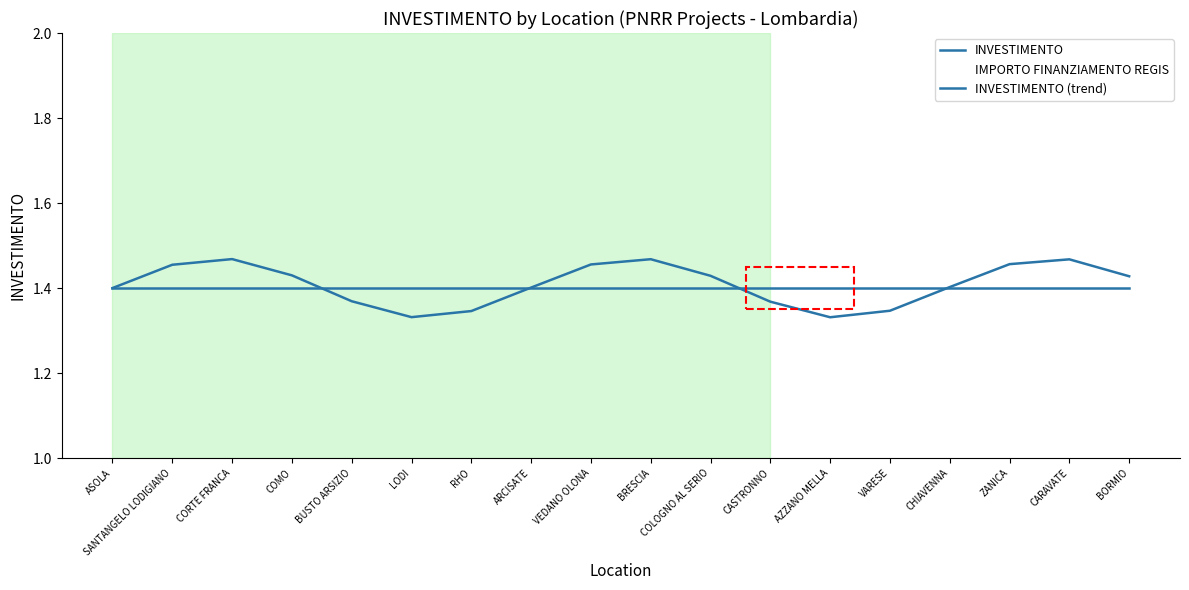

How many lines are shown in the chart?

3